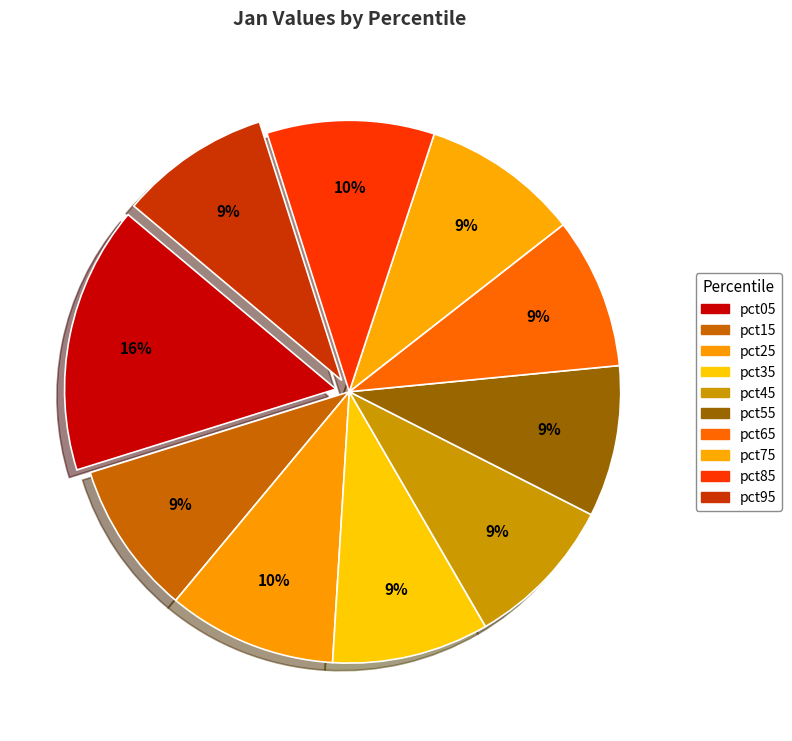

How many slices are in this pie chart?

10